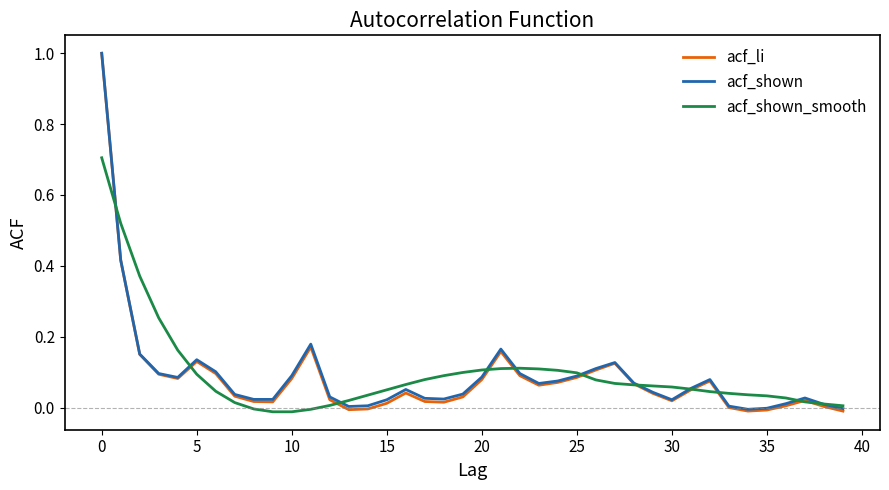

What are all the series names shown in the legend?

acf_li, acf_shown, acf_shown_smooth